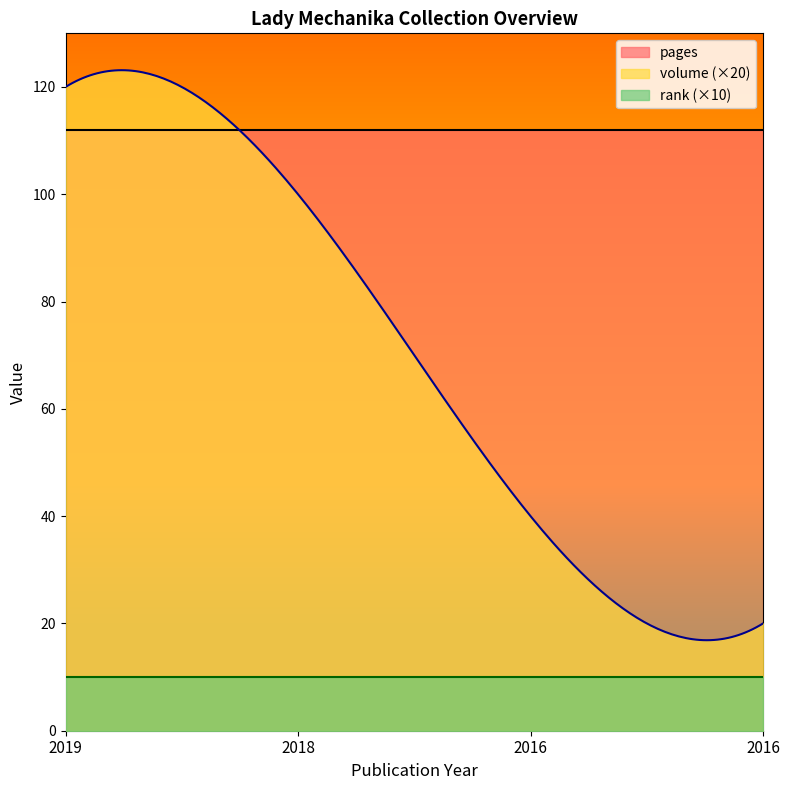

How many distinct data groups are displayed?

3